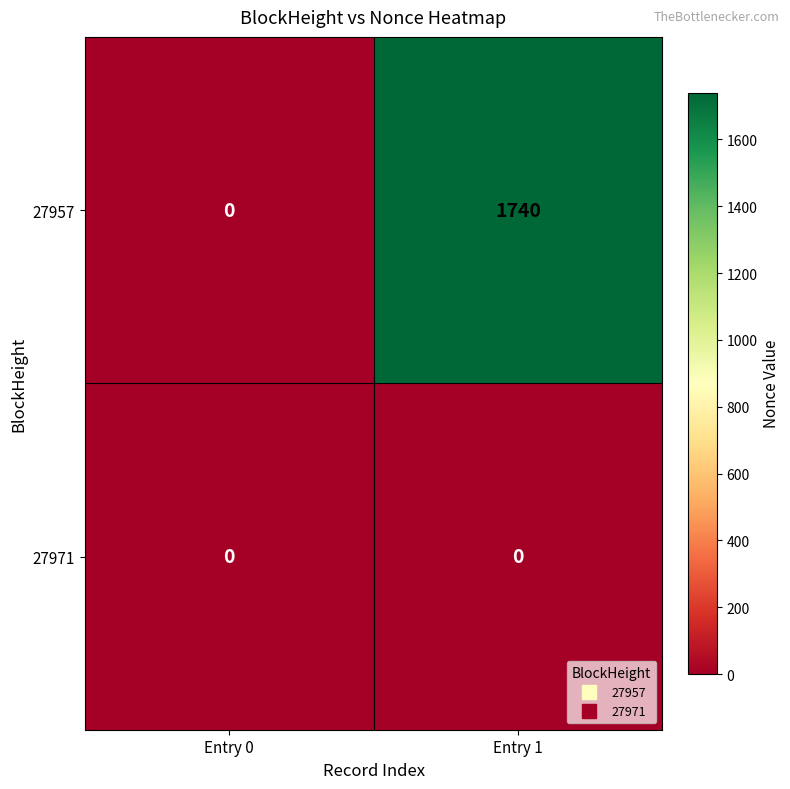

What is the difference between the maximum and minimum values in the 27957 series?

1740